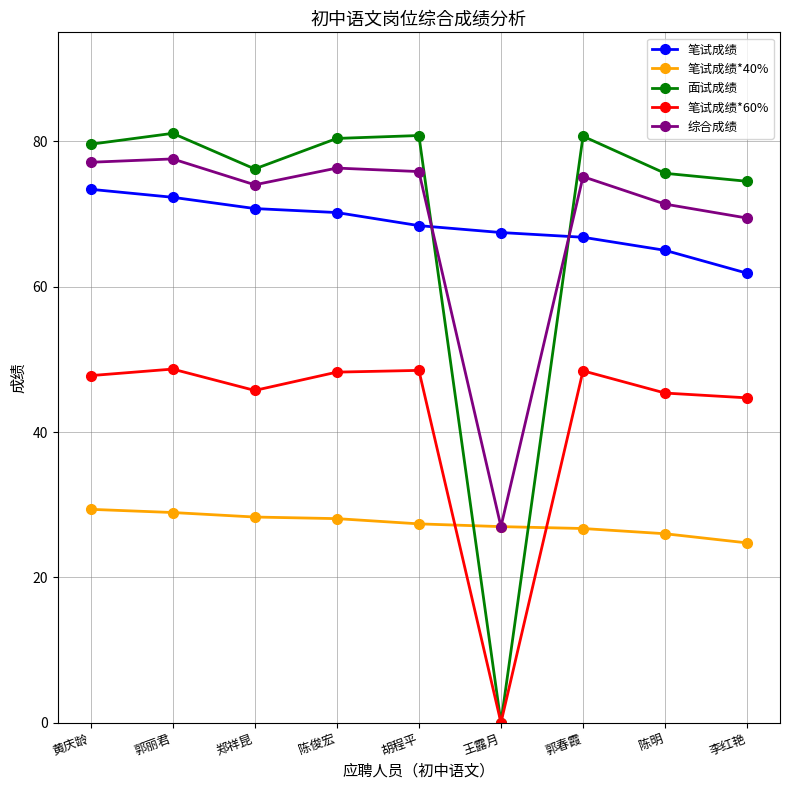

At which category does 笔试成绩*60% reach its first local valley?

郑祥昆